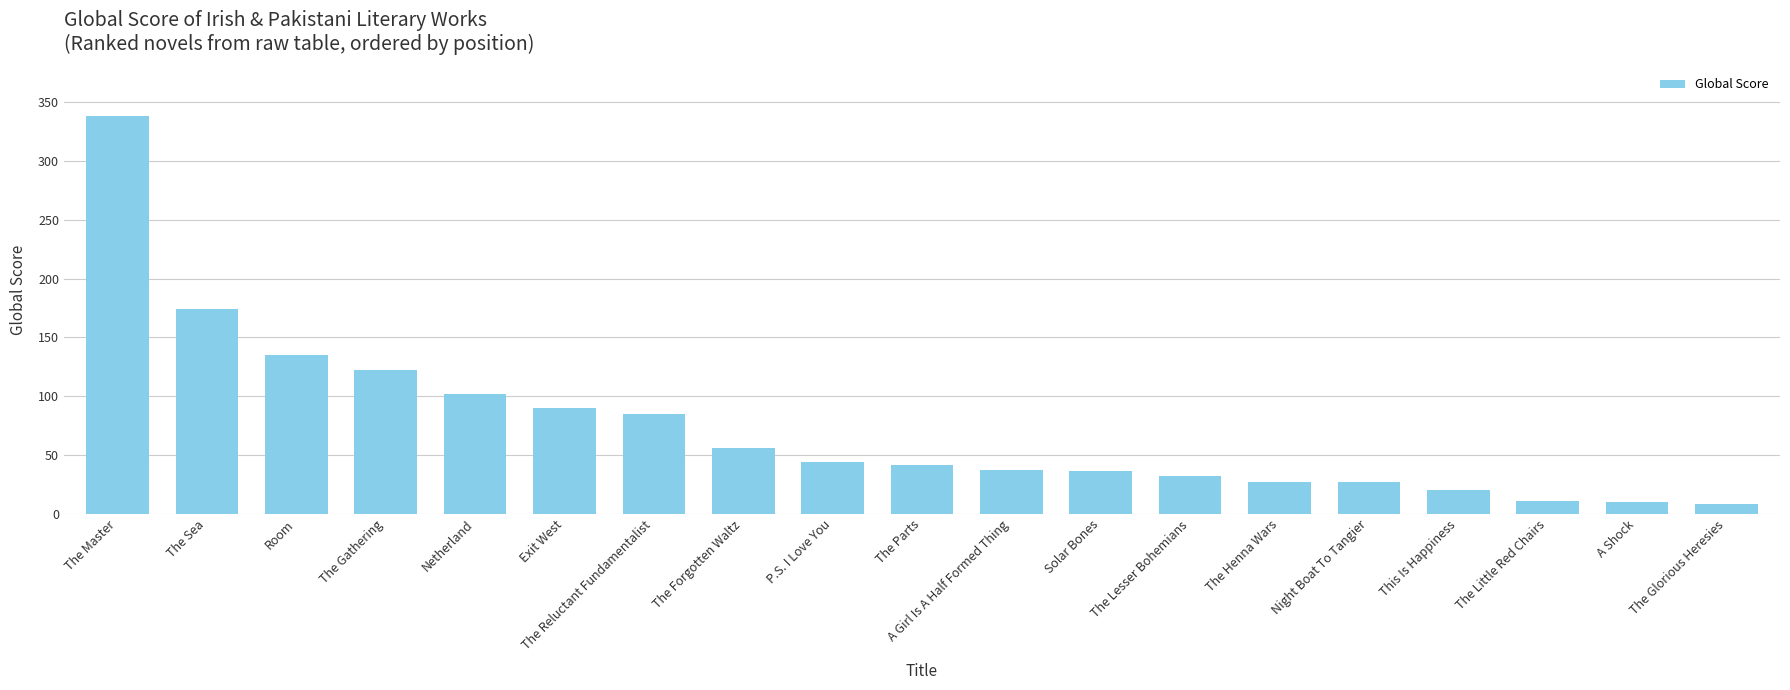

Are the bars grouped side by side (vs. stacked)?

No